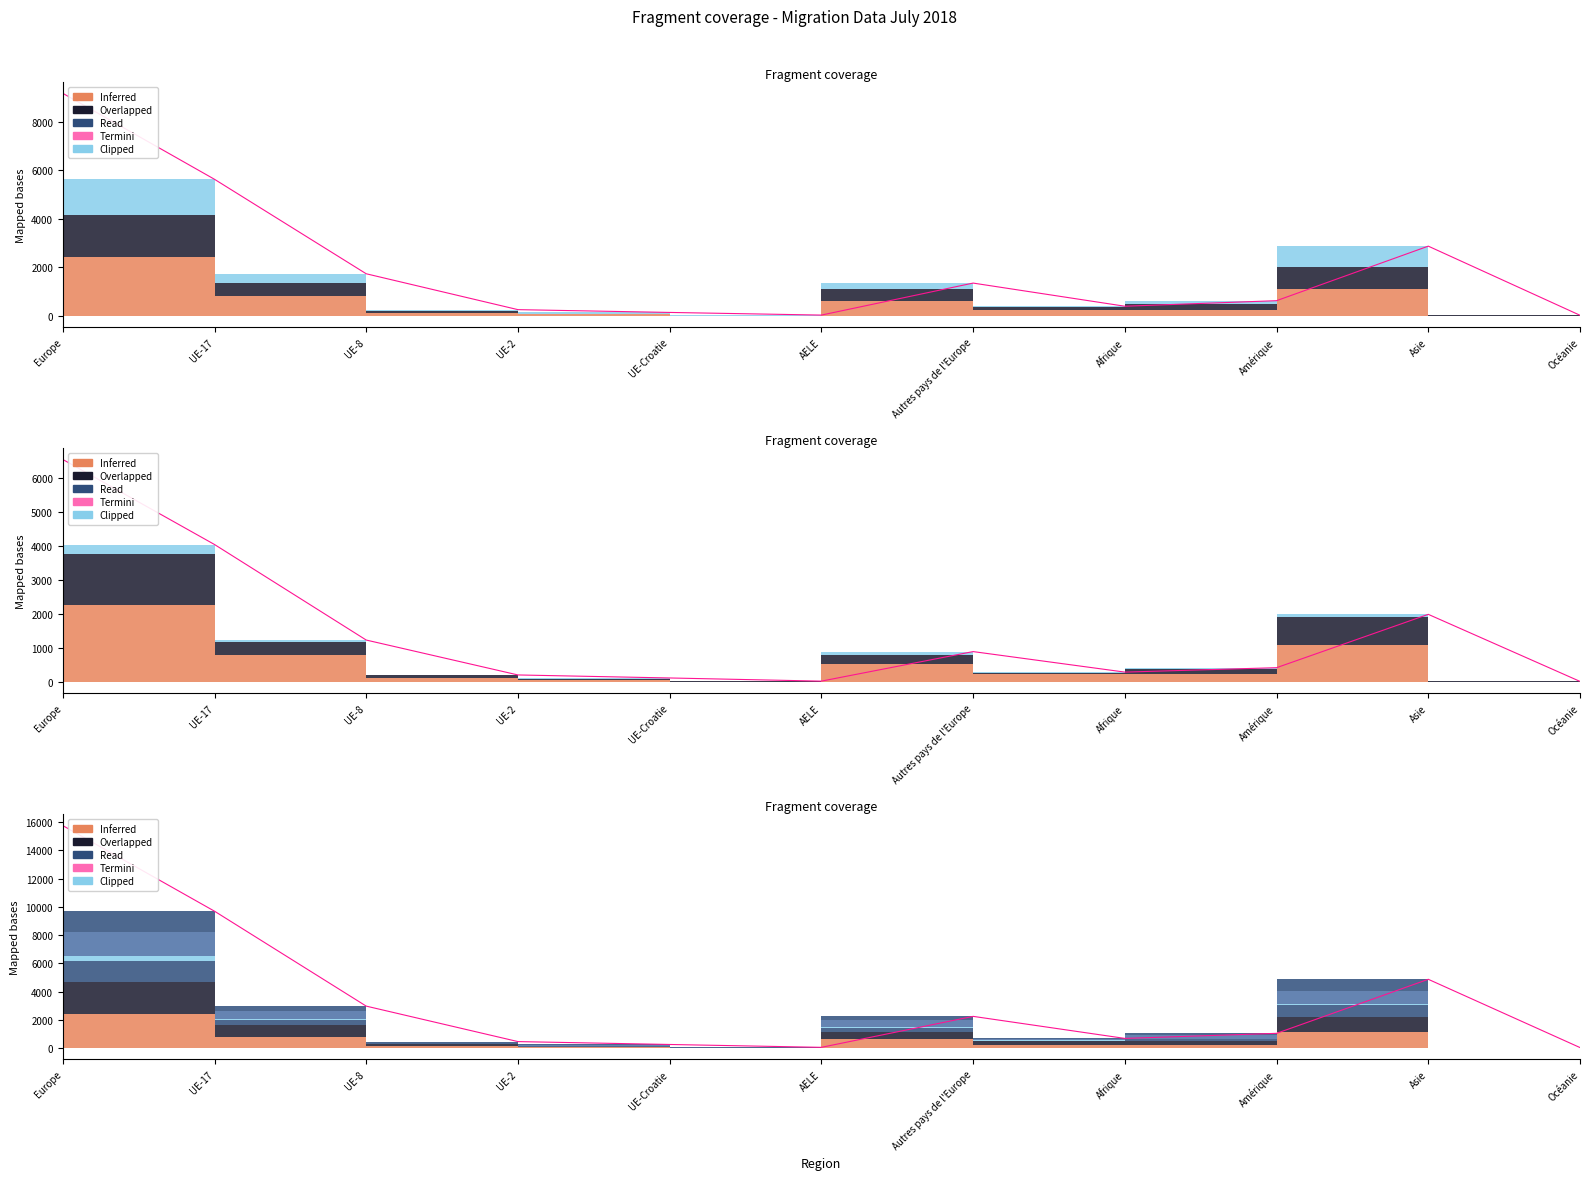

What is the difference between the maximum and minimum values?

15688